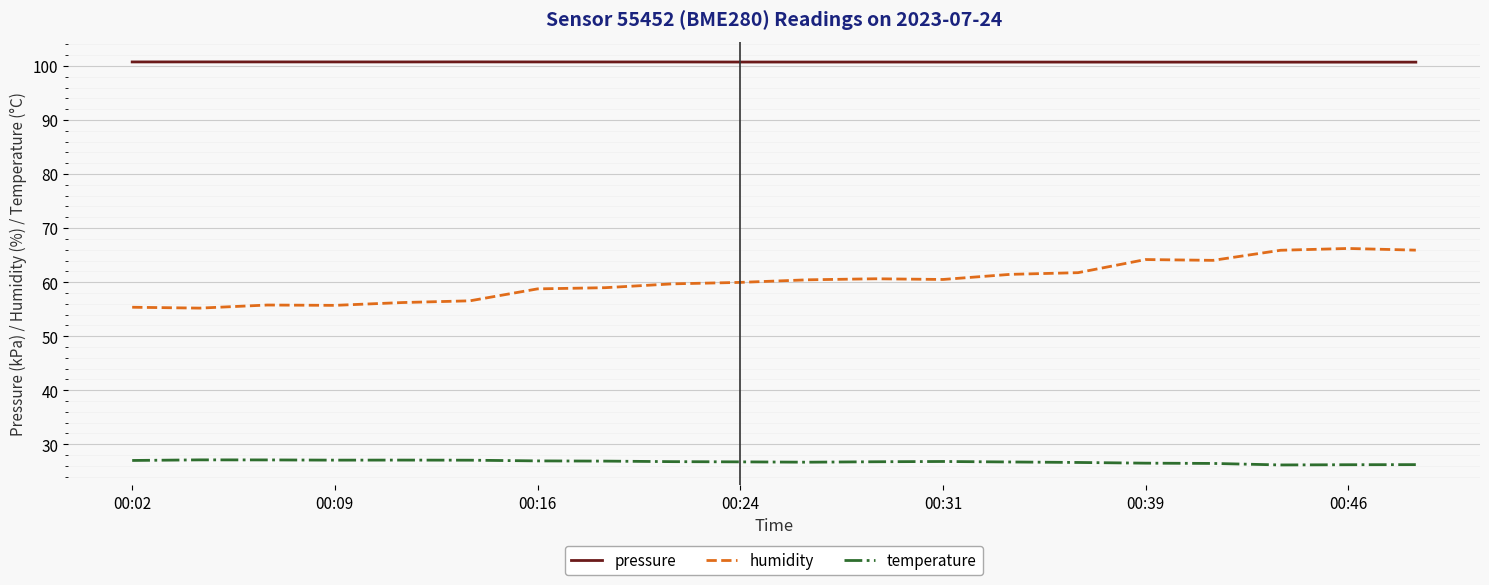

What is the lowest value of the temperature series?

26.2